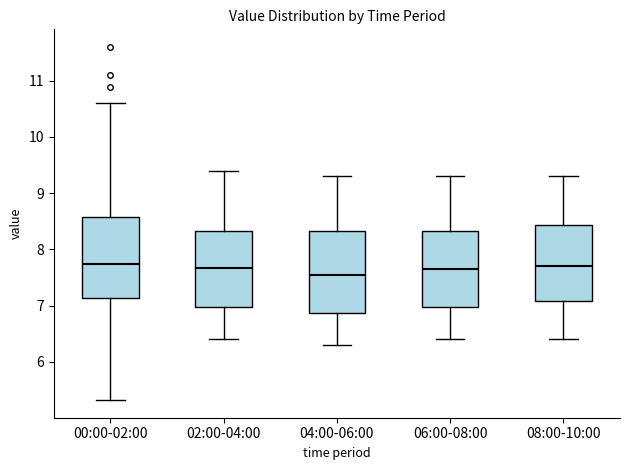

Reading left to right, read every box against the y-axis: the position of its median line, the range the box covers, and the ends of its whiskers. The values are not printed on the chart, so give them approximately, as read against the axis.

00:00-02:00: median 7.7, box 7.1 to 8.6, whiskers 5.3 to 10.6
02:00-04:00: median 7.7, box 7.0 to 8.3, whiskers 6.4 to 9.4
04:00-06:00: median 7.6, box 6.9 to 8.3, whiskers 6.3 to 9.3
06:00-08:00: median 7.7, box 7.0 to 8.3, whiskers 6.4 to 9.3
08:00-10:00: median 7.7, box 7.1 to 8.4, whiskers 6.4 to 9.3